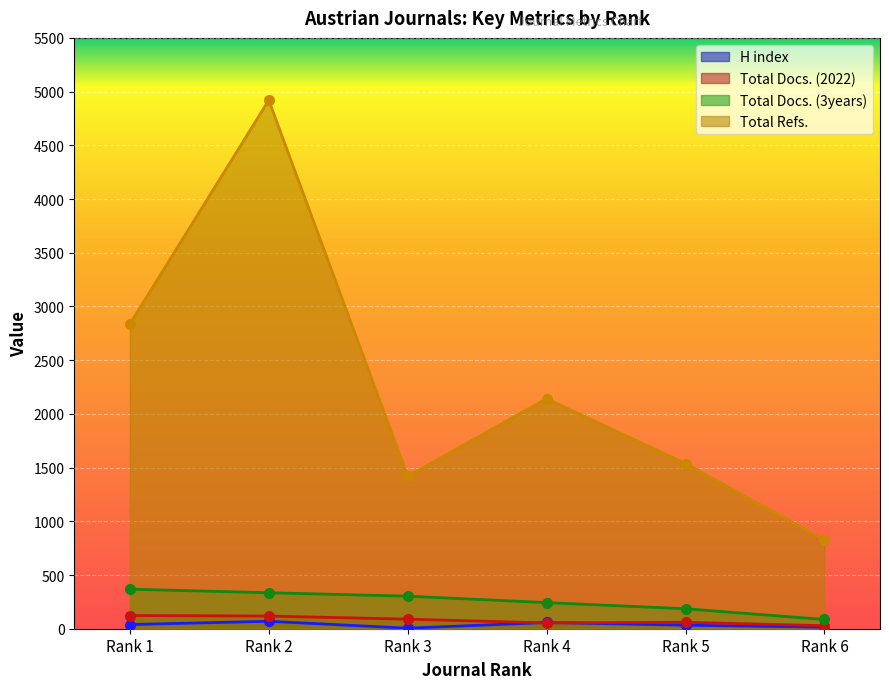

What is the average value of the Total Docs. (3years) series?

254